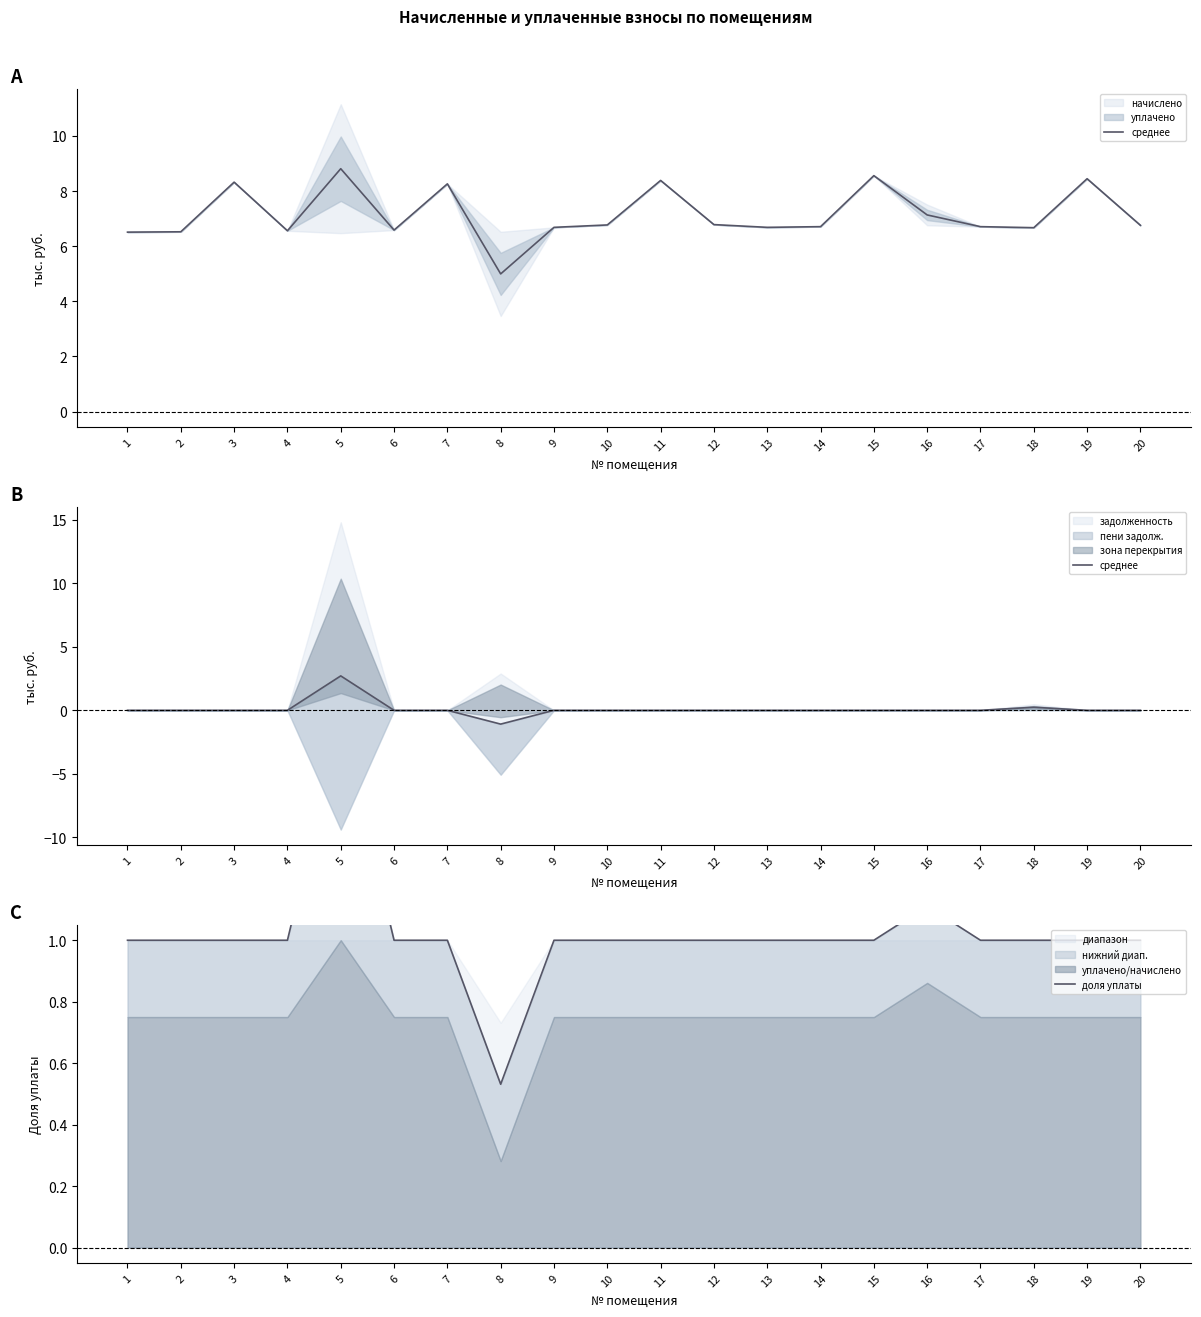

What is the value of the доля уплаты point at the 3rd from the left?

1.0